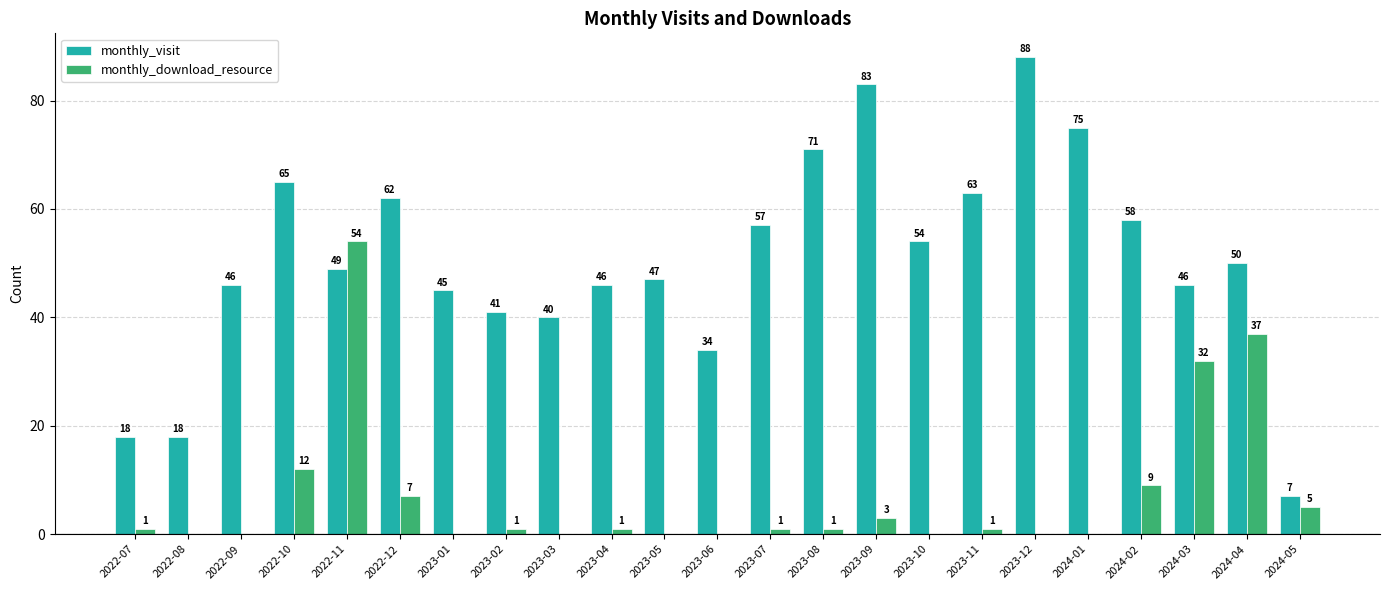

Which category has the highest value across all series?

2023-12